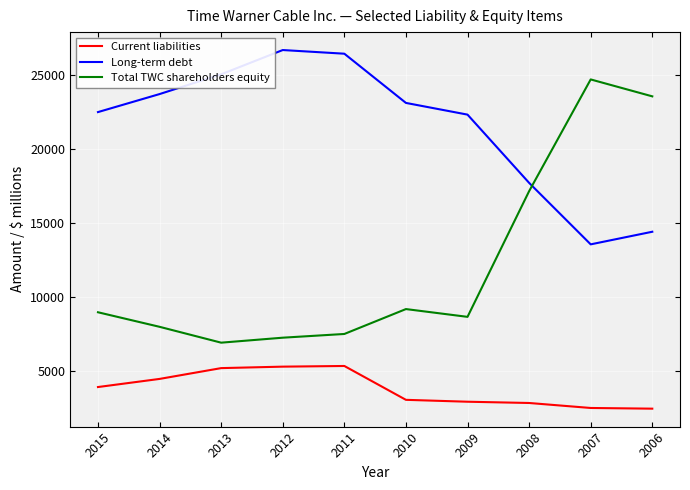

What is the average value of the Current liabilities series?

3831